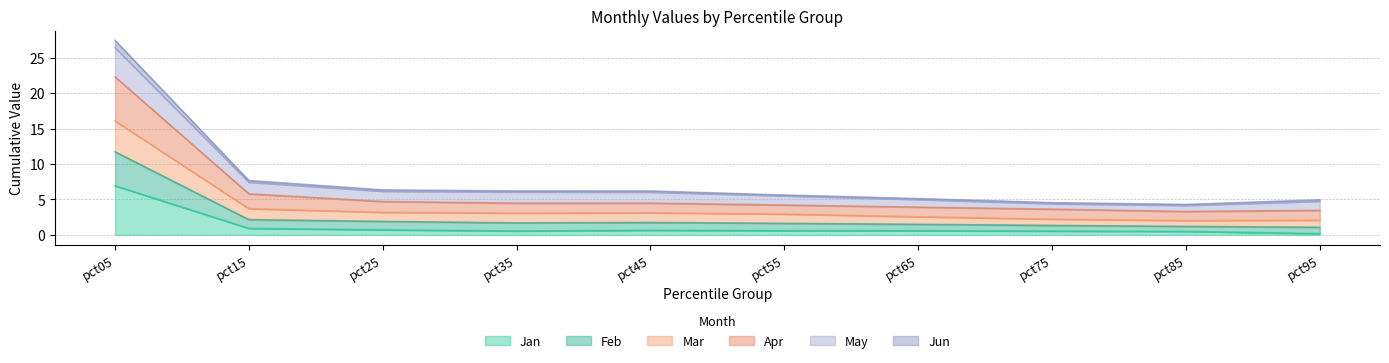

Is it true that Apr equals 22.3 at pct05?

True